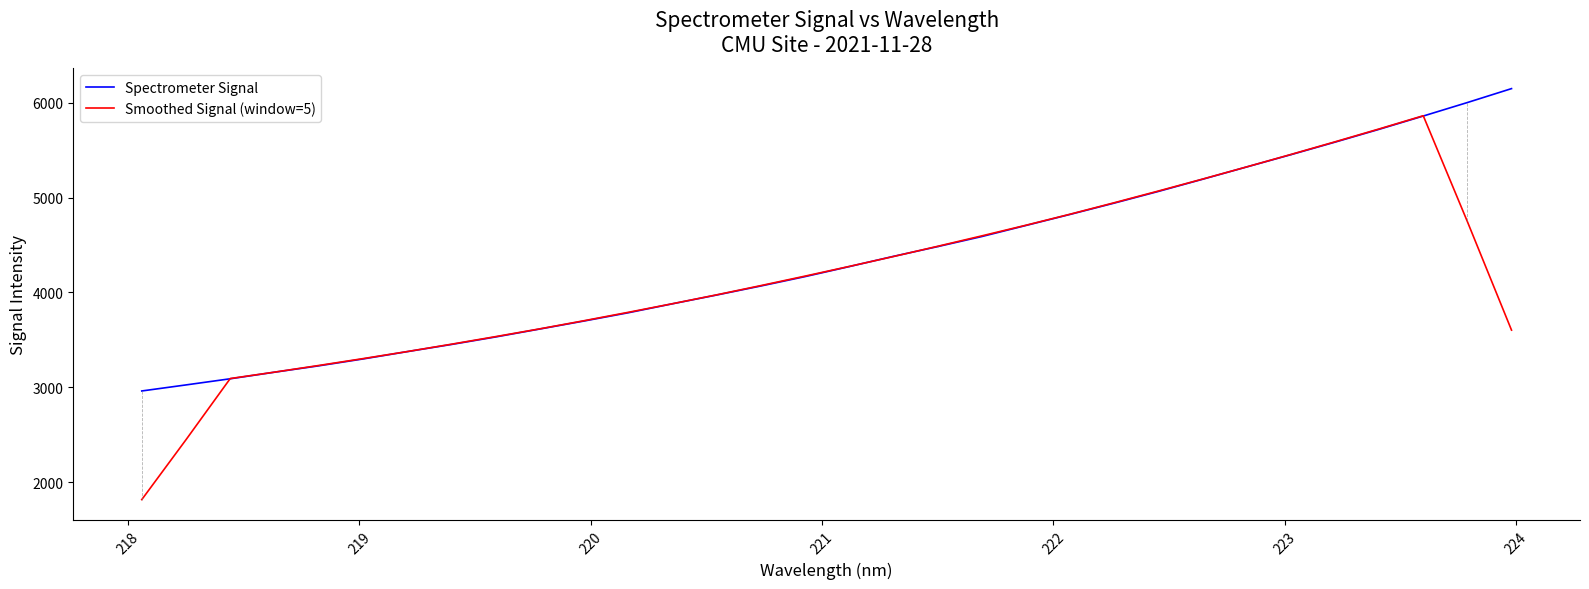

What is the minimum value shown in the chart?

1815.1